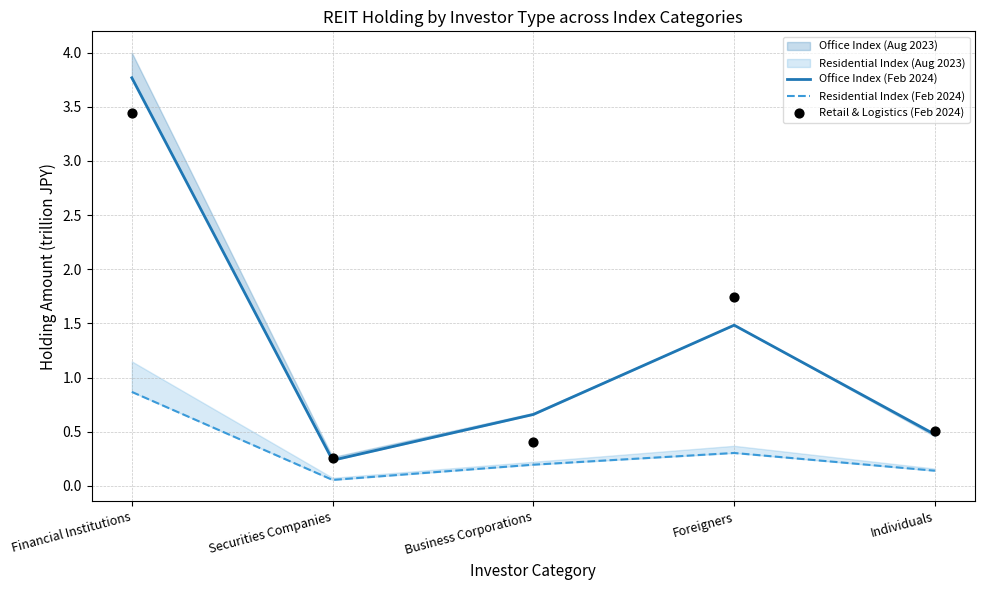

Which series contains the lowest Y value?

Residential Index (Feb 2024)